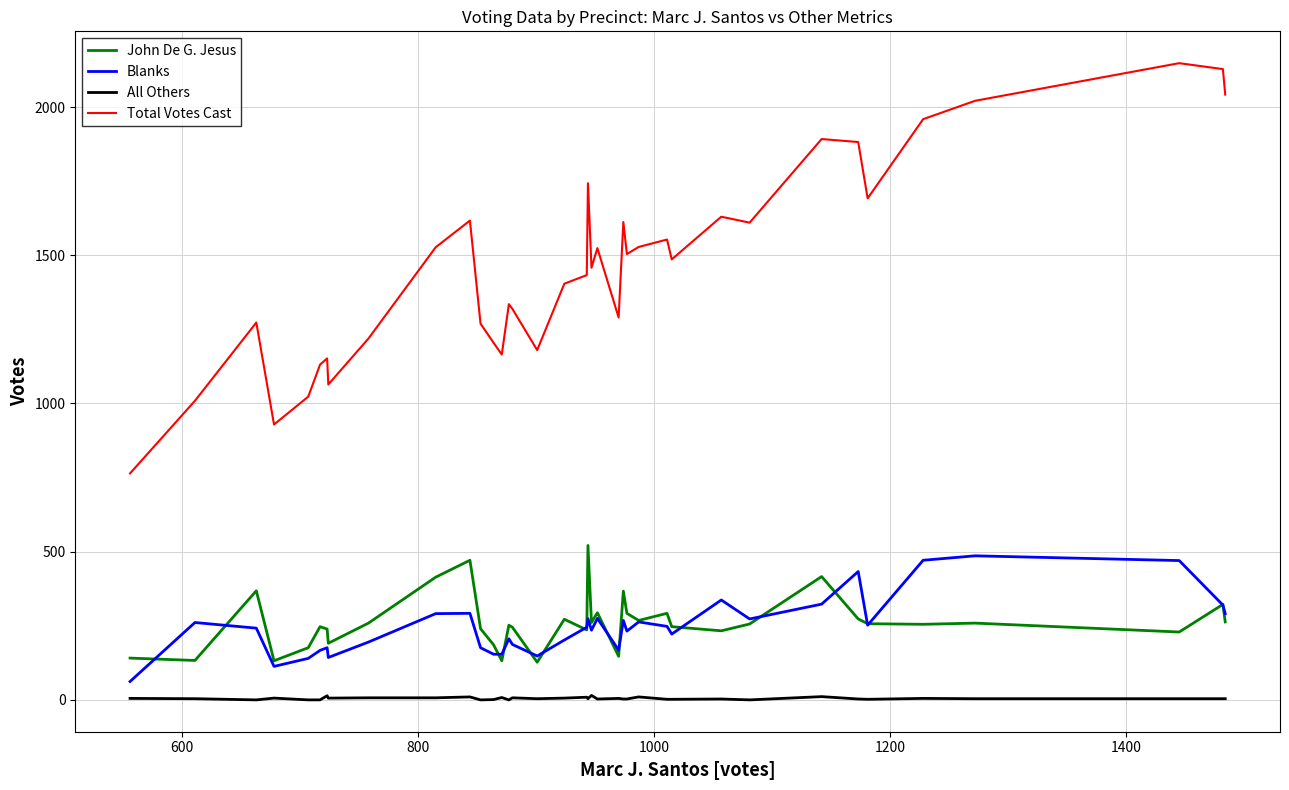

True or false: Blanks and All Others intersect in this chart.

False